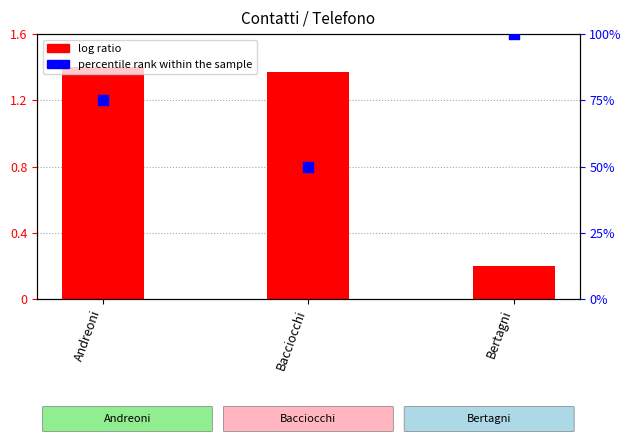

At which category is the sum across all series the highest?

Bertagni